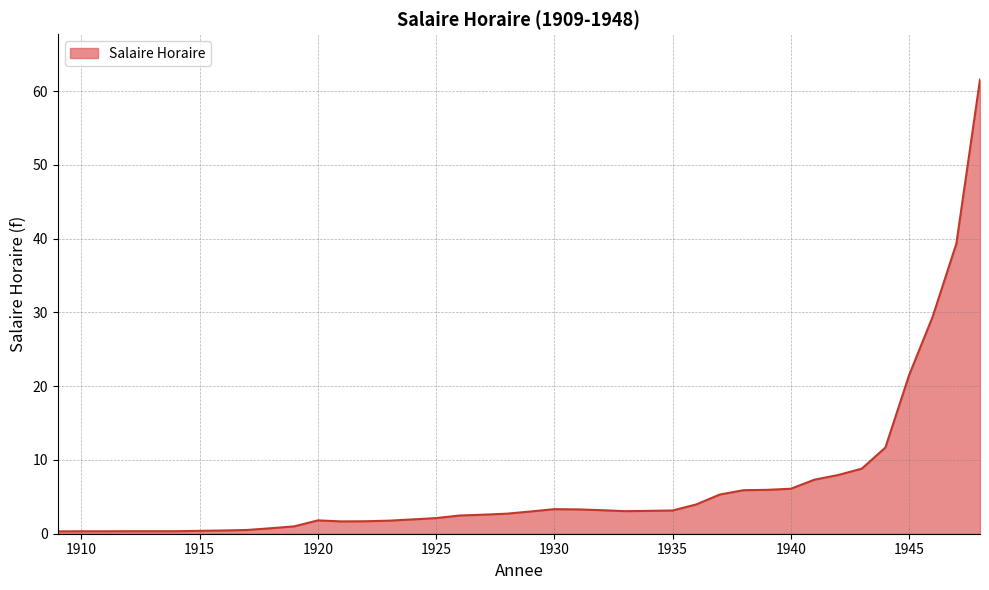

What is the greatest value displayed?

61.6